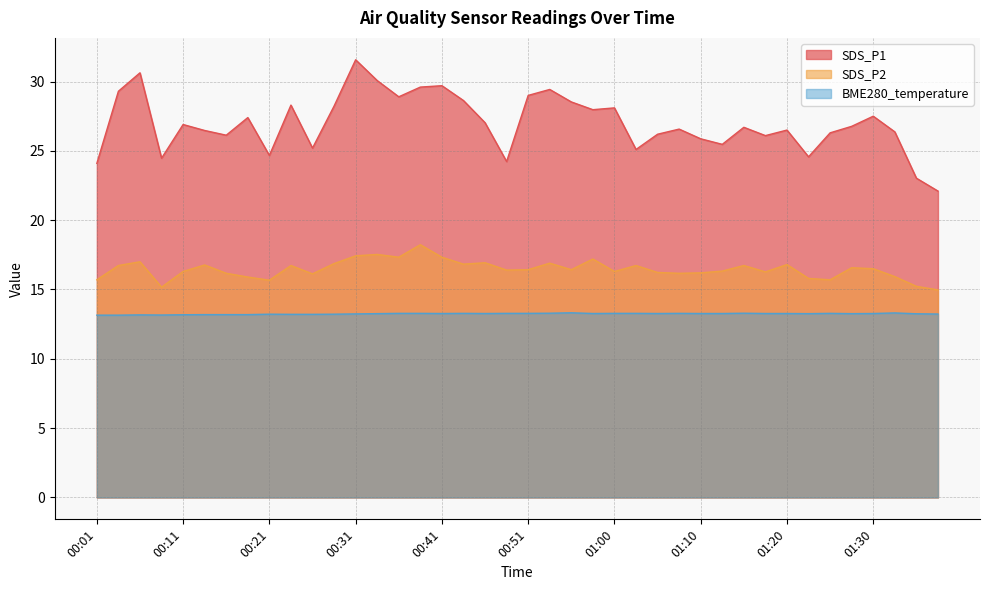

Reading left to right, what are all the values shown in this chart?

SDS_P1: 24.1	29.3	30.6	24.5	26.9	26.5	26.1	27.4	24.7	28.3	25.2	28.2	31.6	30.1	28.9	29.6	29.7	28.6	27.0	24.2	29.0	29.4	28.5	28.0	28.1	25.1	26.2	26.6	25.9	25.5	26.7	26.1	26.5	24.6	26.3	26.8	27.5	26.4	23.0	22.1
SDS_P2: 15.7	16.7	17.0	15.2	16.3	16.8	16.2	15.9	15.7	16.7	16.1	16.9	17.4	17.5	17.3	18.2	17.3	16.8	16.9	16.4	16.4	16.9	16.4	17.2	16.3	16.7	16.2	16.2	16.2	16.3	16.7	16.3	16.8	15.8	15.7	16.6	16.5	15.9	15.2	15.0
BME280_temperature: 13.2	13.2	13.2	13.2	13.2	13.2	13.2	13.2	13.2	13.2	13.2	13.2	13.2	13.3	13.3	13.3	13.3	13.3	13.3	13.3	13.3	13.3	13.3	13.3	13.3	13.3	13.3	13.3	13.3	13.3	13.3	13.3	13.3	13.3	13.3	13.3	13.3	13.3	13.2	13.2